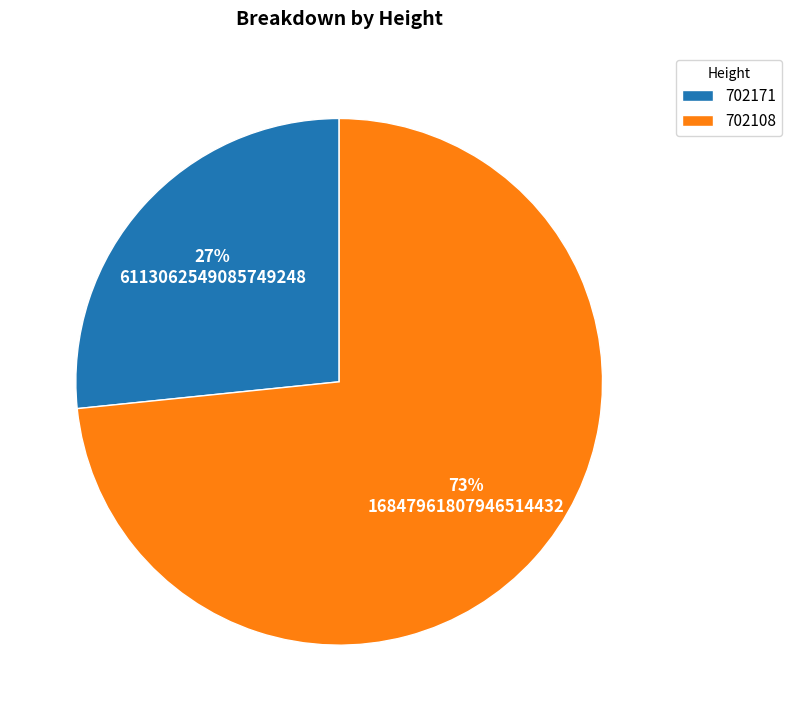

To the nearest percent, what is the combined percentage of 702171 and 702108?

100%